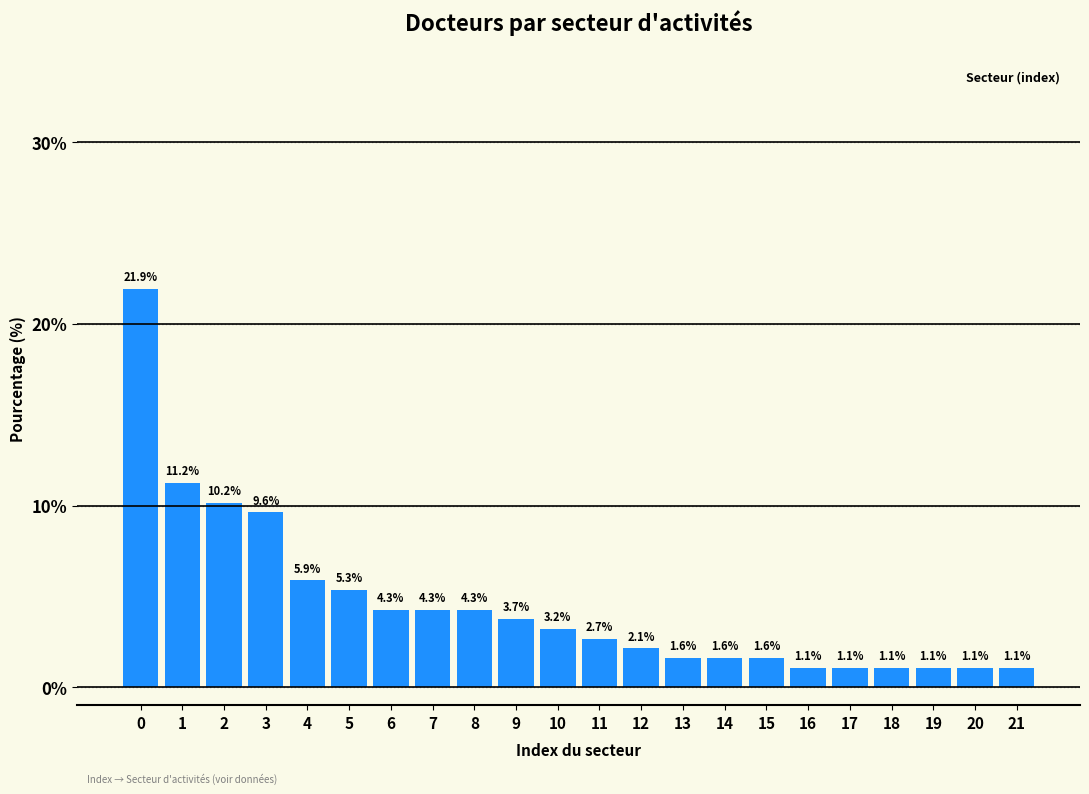

Reading left to right, what are all the values shown in this chart?

0=21.9	1=11.2	2=10.2	3=9.6	4=5.9	5=5.3	6=4.3	7=4.3	8=4.3	9=3.7	10=3.2	11=2.7	12=2.1	13=1.6	14=1.6	15=1.6	16=1.1	17=1.1	18=1.1	19=1.1	20=1.1	21=1.1